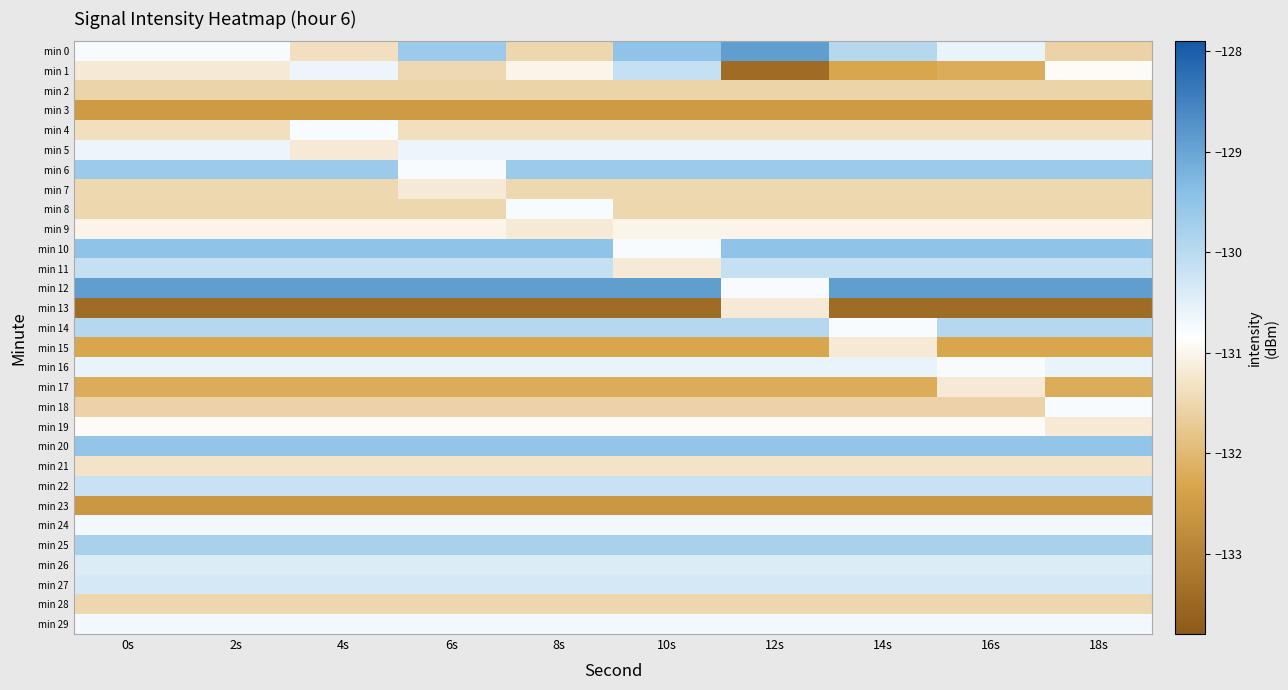

What is the total value across all series at 18s?

-3928.3